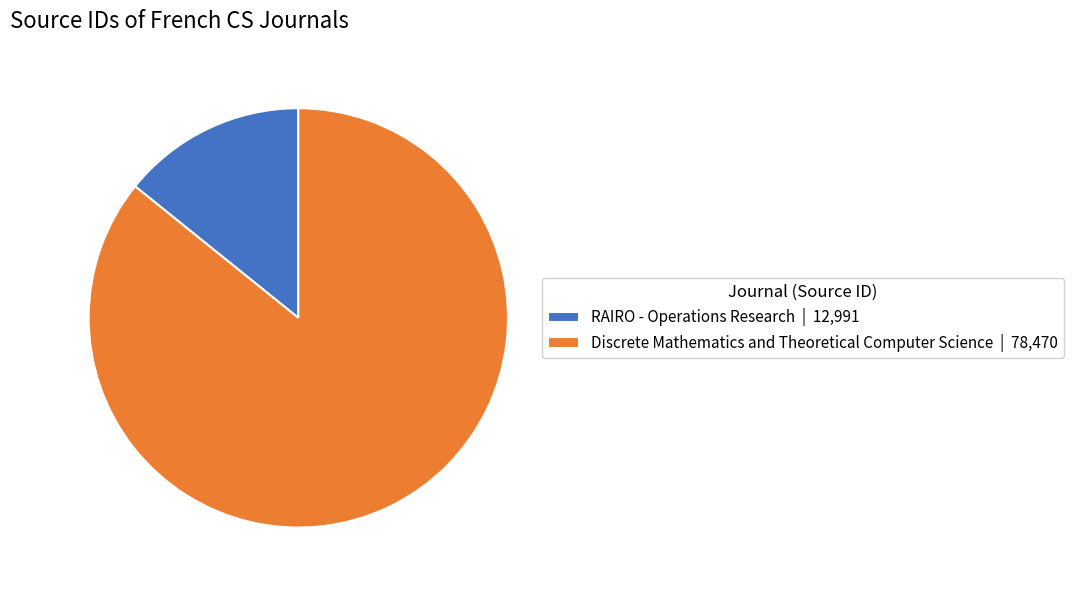

Is the sum of Discrete Mathematics and Theoretical Computer Science | 78,470 and RAIRO - Operations Research | 12,991 greater than half?

Yes